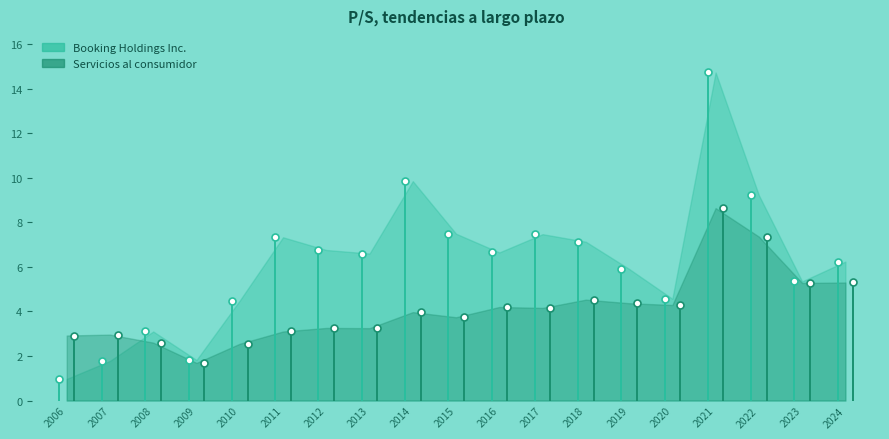

Is the value of Booking Holdings Inc. at 2008-03-03 greater than the value of Servicios al consumidor at 2015-02-19?

No